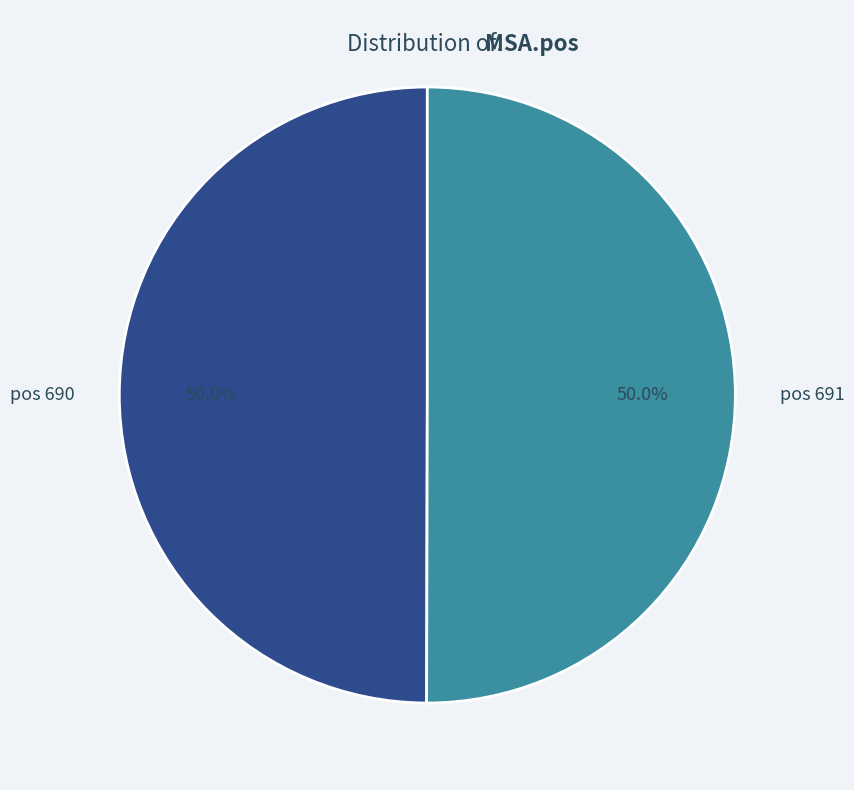

Is the sum of pos 691 and pos 690 greater than half?

Yes